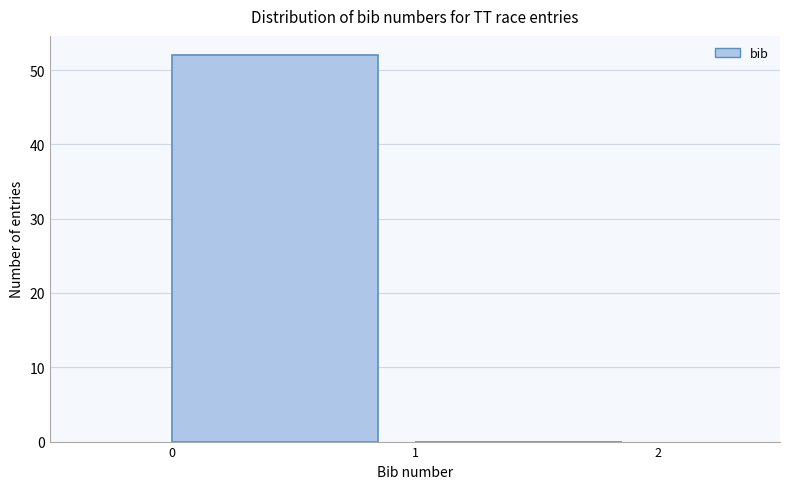

Reading left to right, list every bar in this chart as the range it spans on the x-axis followed by its height. The values are not printed on the chart, so give them approximately, as read against the axis.

0 to 1: 52
1 to 2: 0